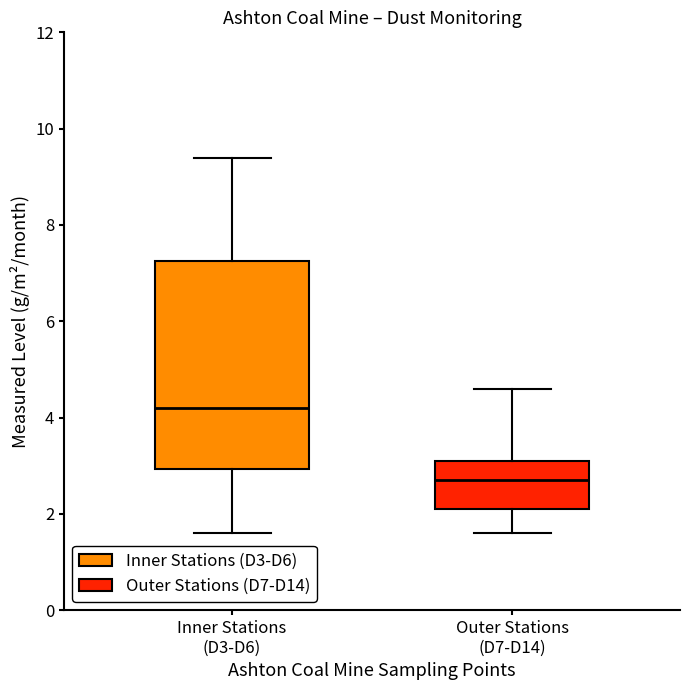

Which box has the lowest median line?

Outer Stations (D7-D14)